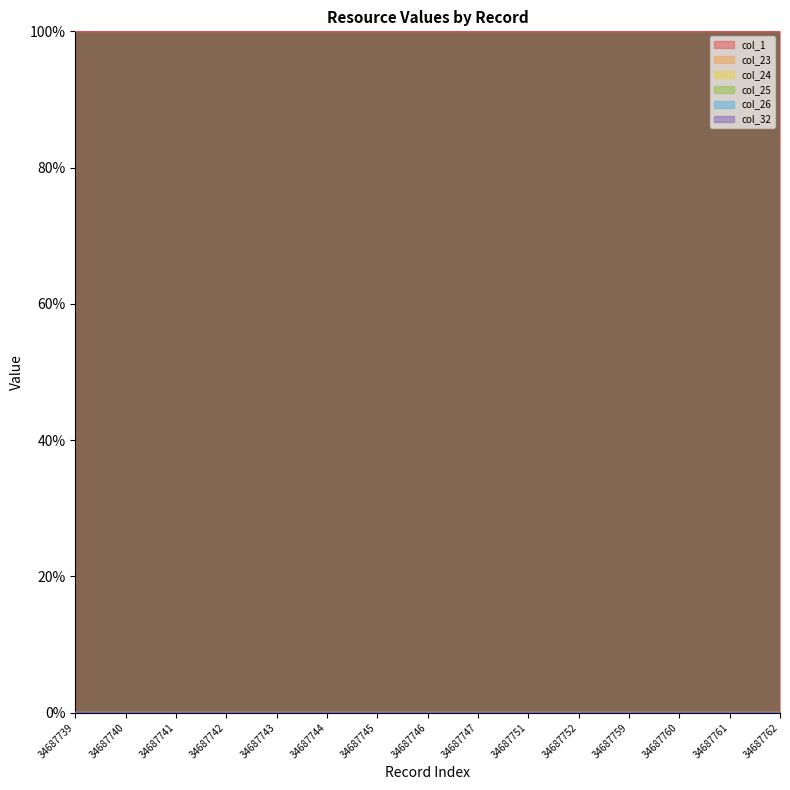

Which series has the largest total across all categories?

col_1